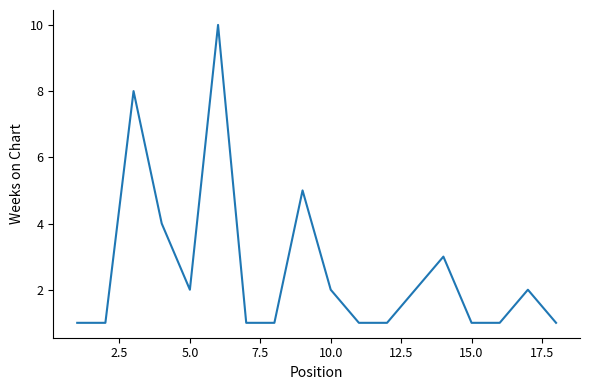

Count the number of data series in this chart.

1